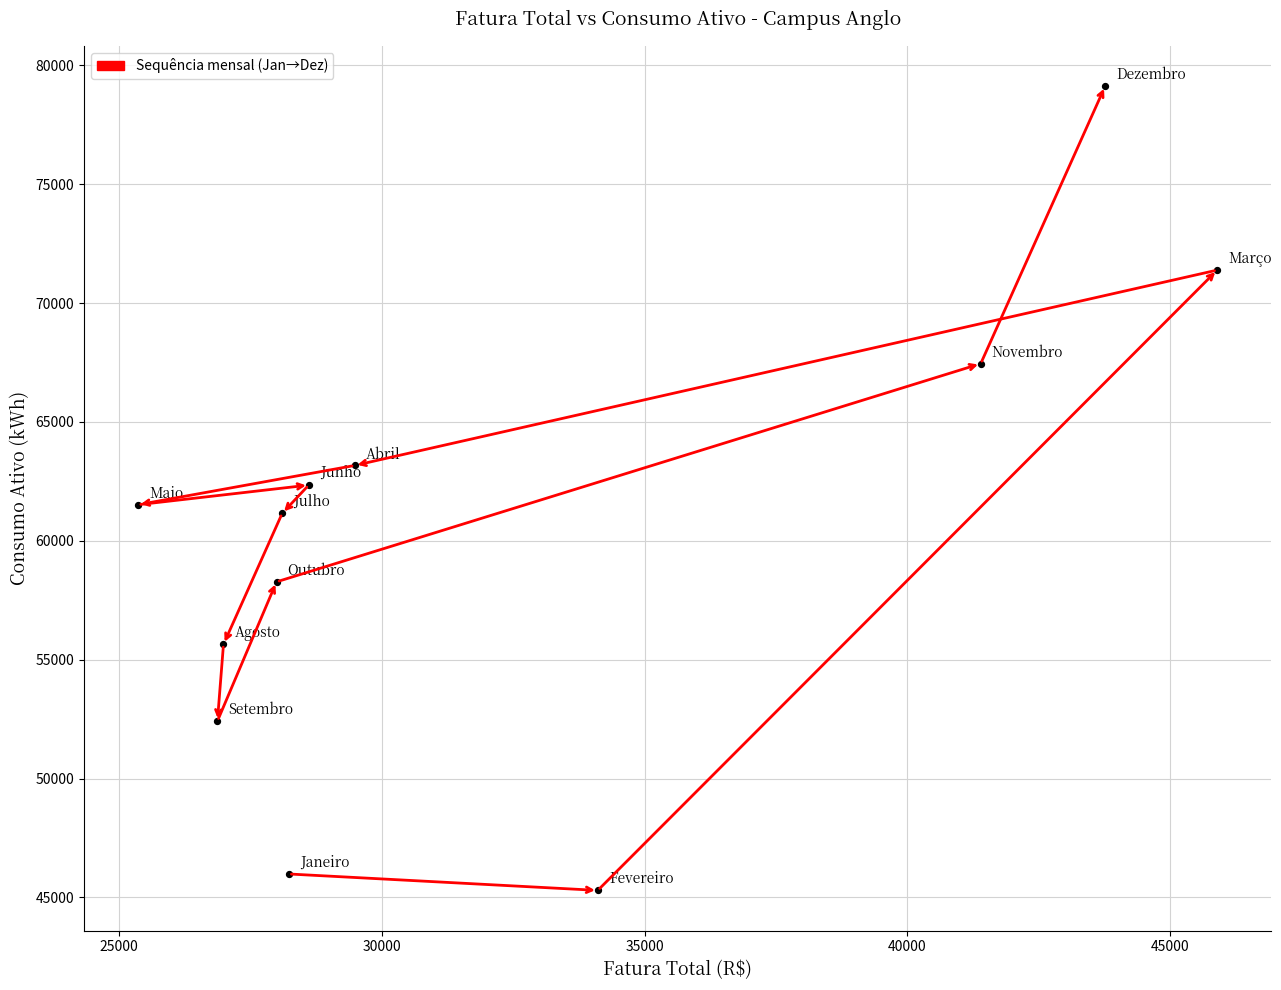

What is the range of Y values (max minus min)?

33830